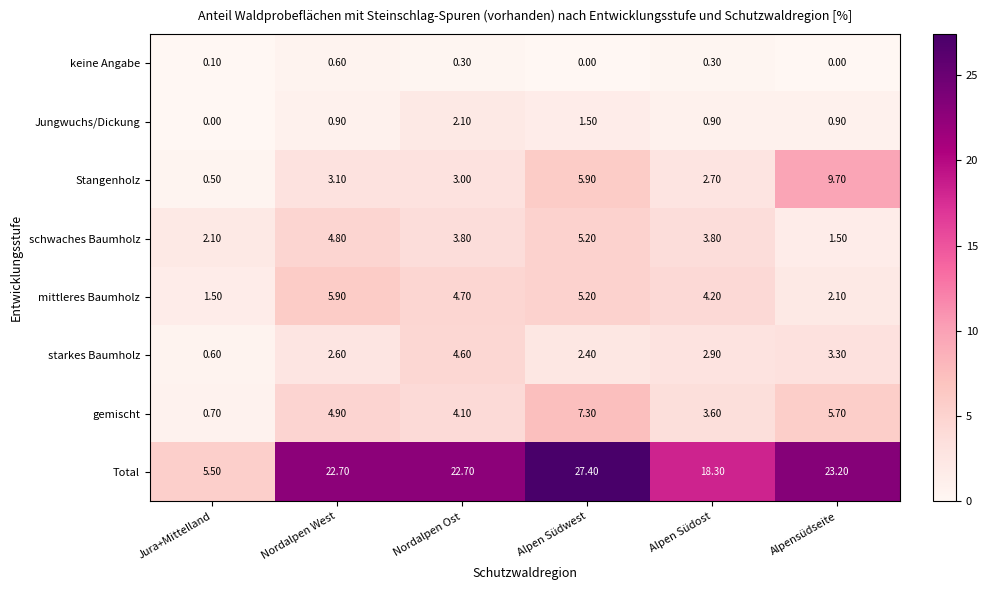

At which category is the sum across all series the highest?

Alpen Südwest